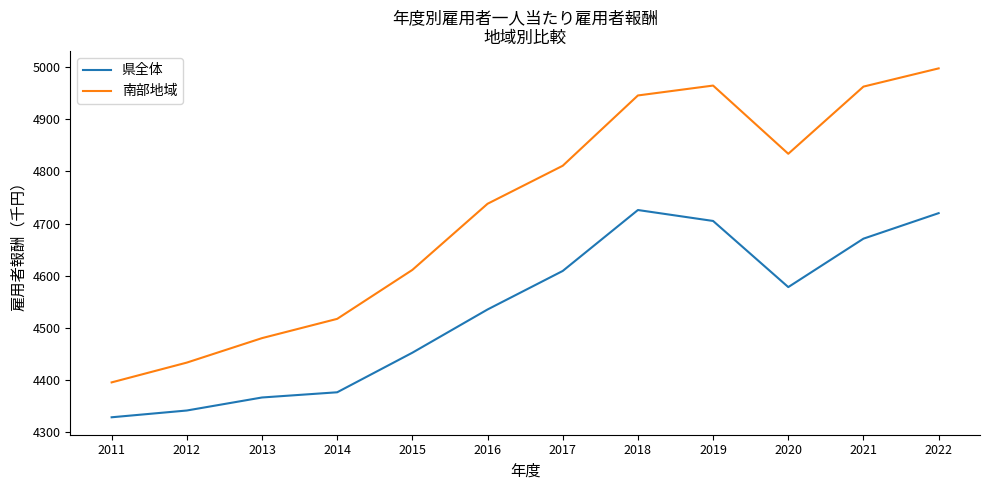

What value does the 南部地域 series have at 2019, to the nearest 100?

5000